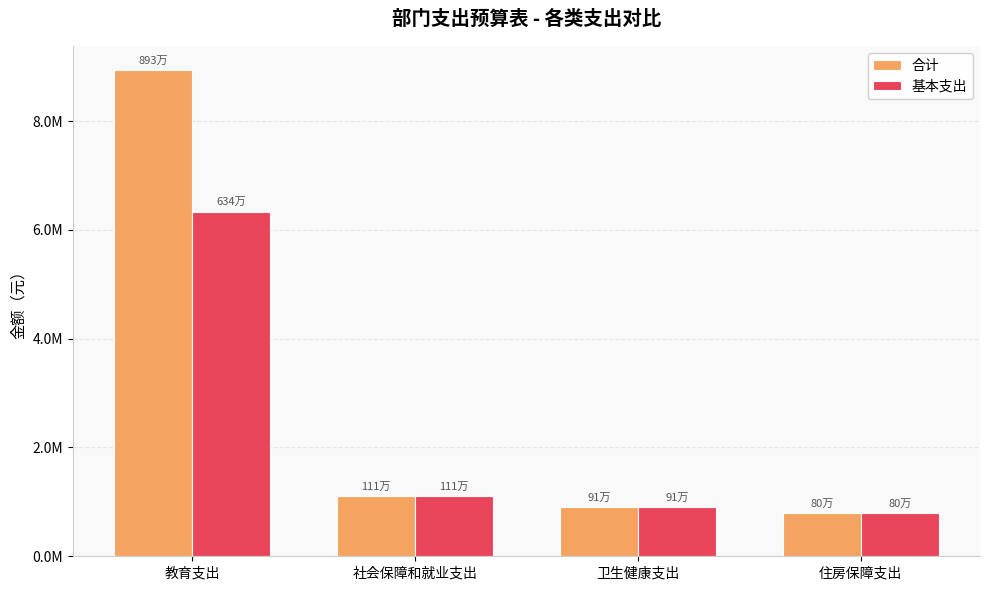

Which has a higher value, 住房保障支出 or 教育支出?

教育支出